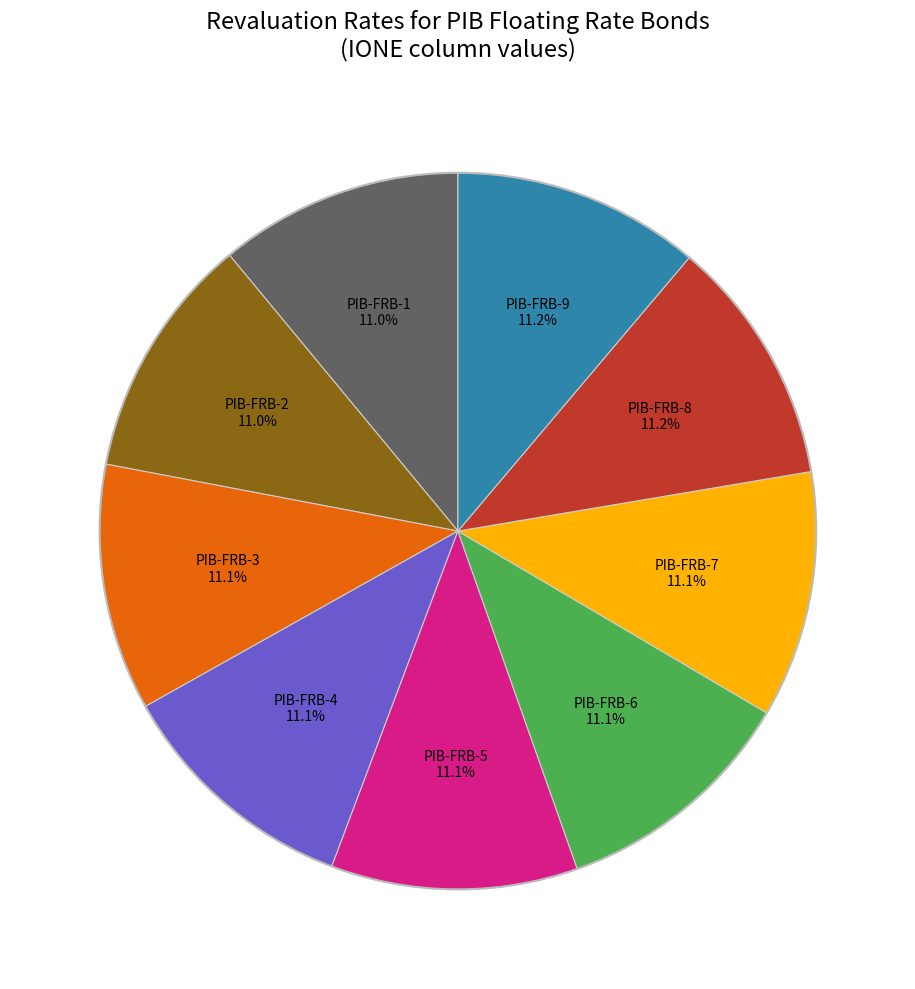

Does any single category account for the majority?

No